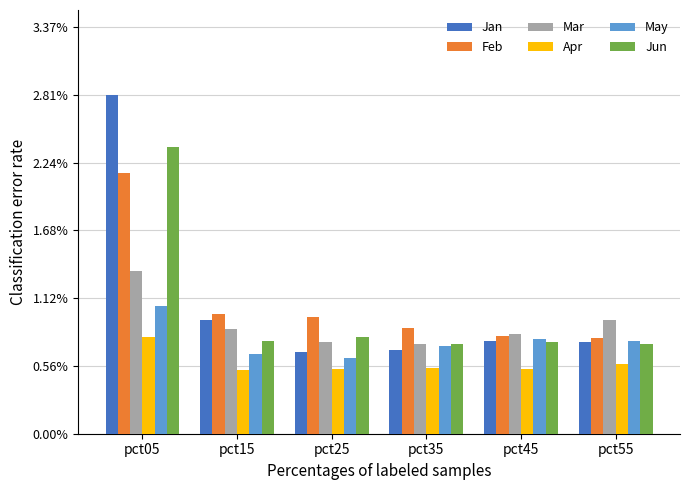

What is the approximate value of Jan at pct05?

2.8